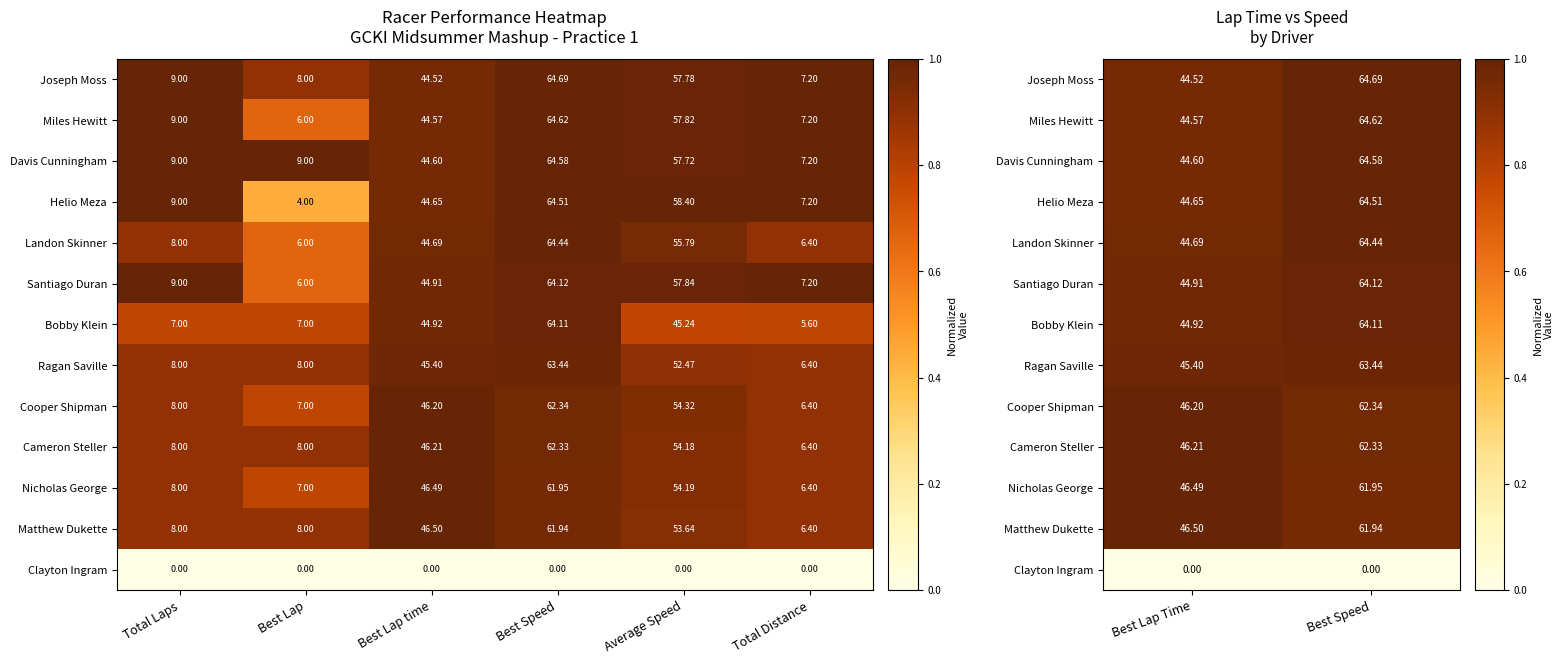

The value of Helio Meza at Best Speed is 1.5. True or false?

False